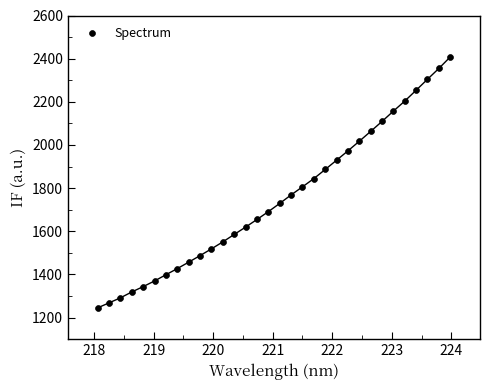

What is the range of Y values (max minus min)?

1162.8